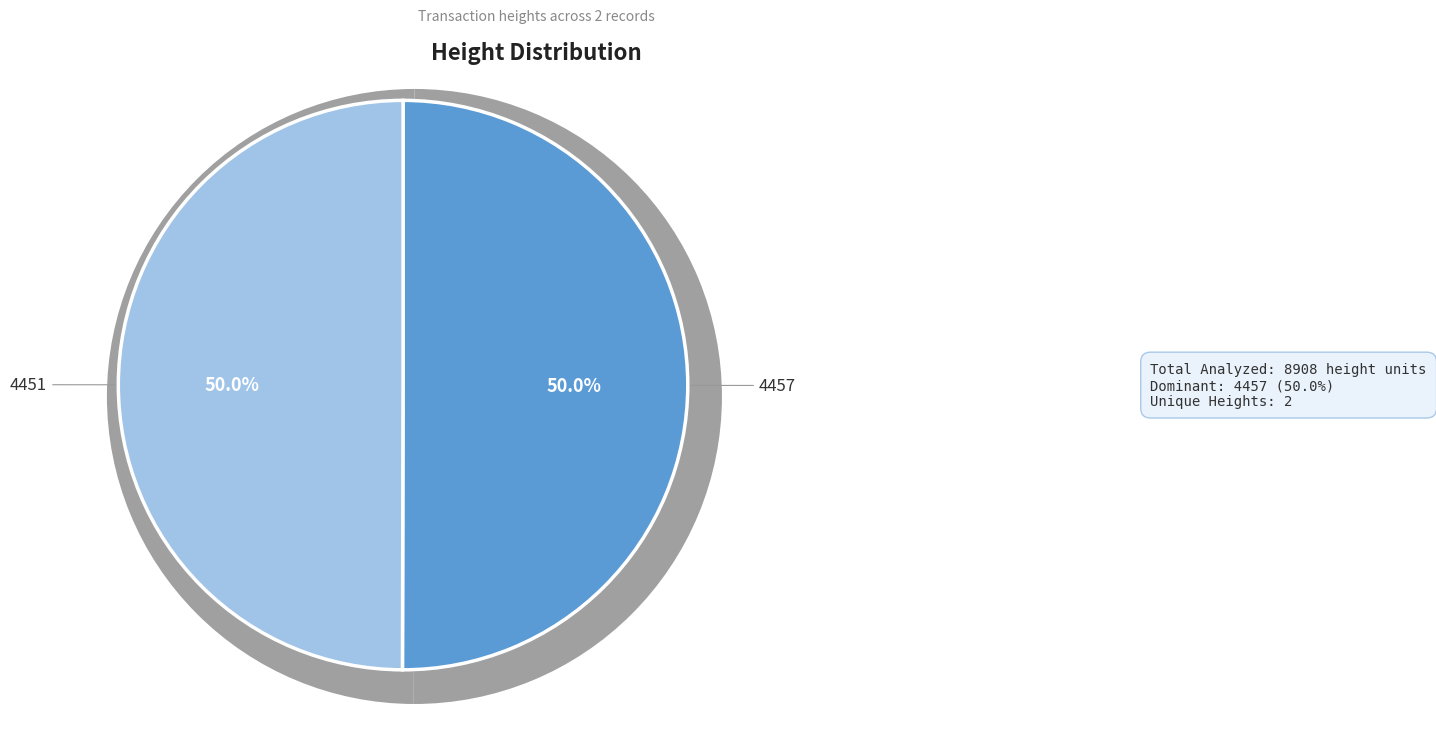

Which category has the biggest portion of the pie?

4457